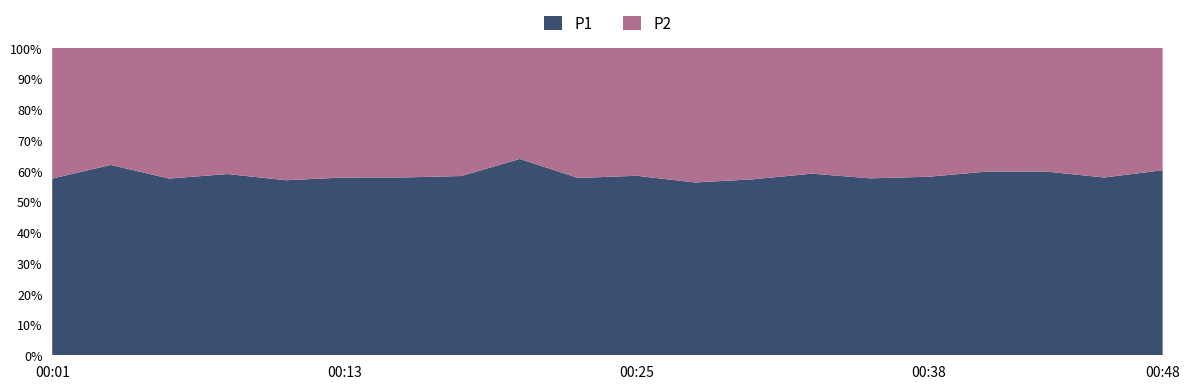

The value of P1 at 00:25 is 75.9. True or false?

False